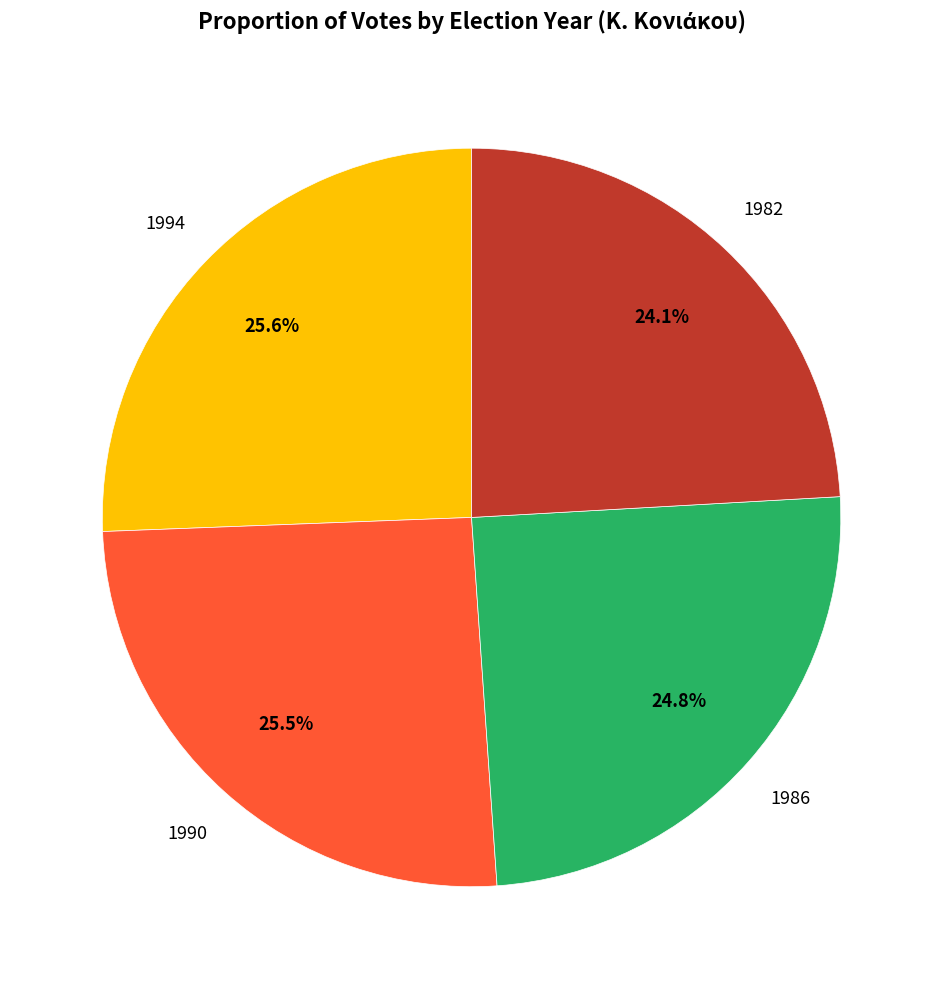

Is there any slice that represents more than half of the pie?

No